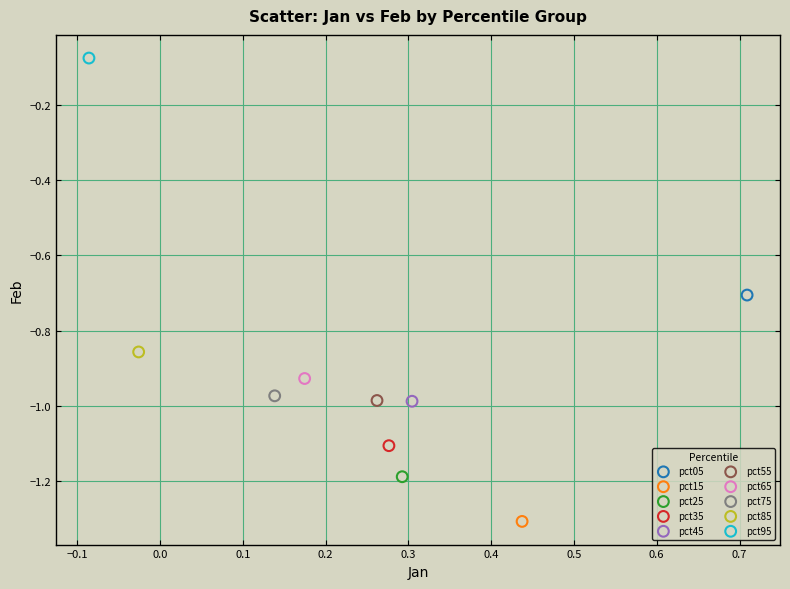

What are all the series names shown in the legend?

pct05, pct15, pct25, pct35, pct45, pct55, pct65, pct75, pct85, pct95